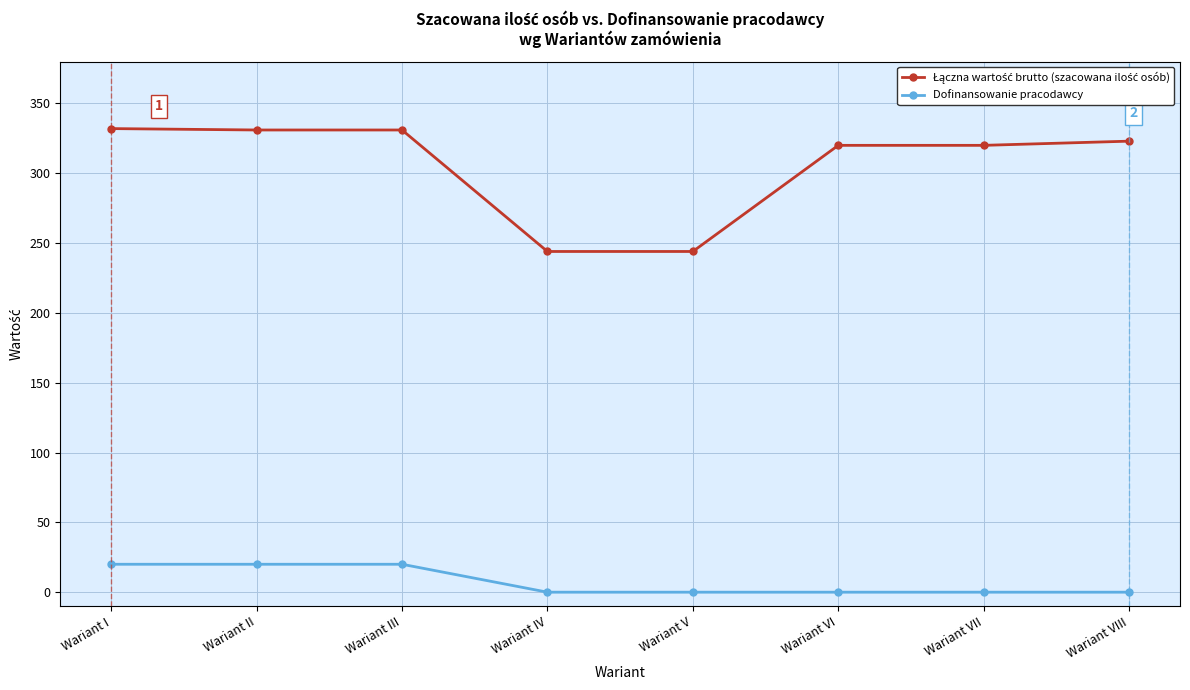

What is the difference between the Dofinansowanie pracodawcy values at Wariant III and Wariant IV?

20